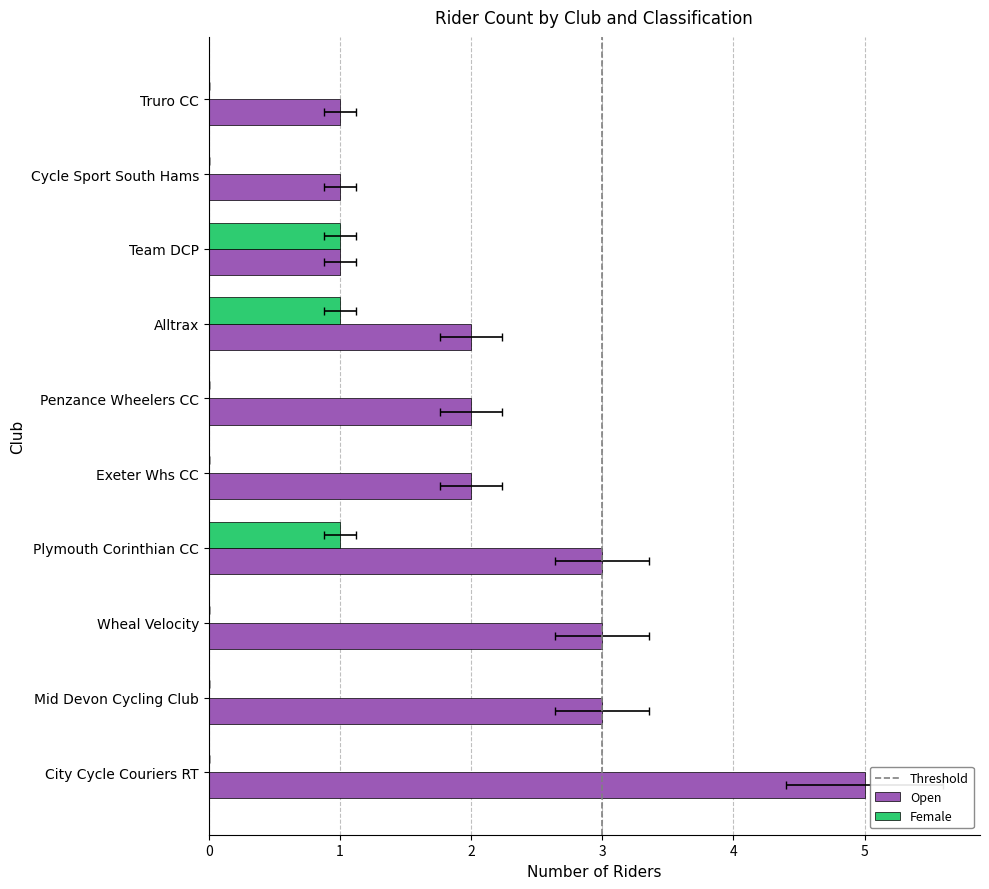

What is the value of the Open bar at the 7th from the left?

2